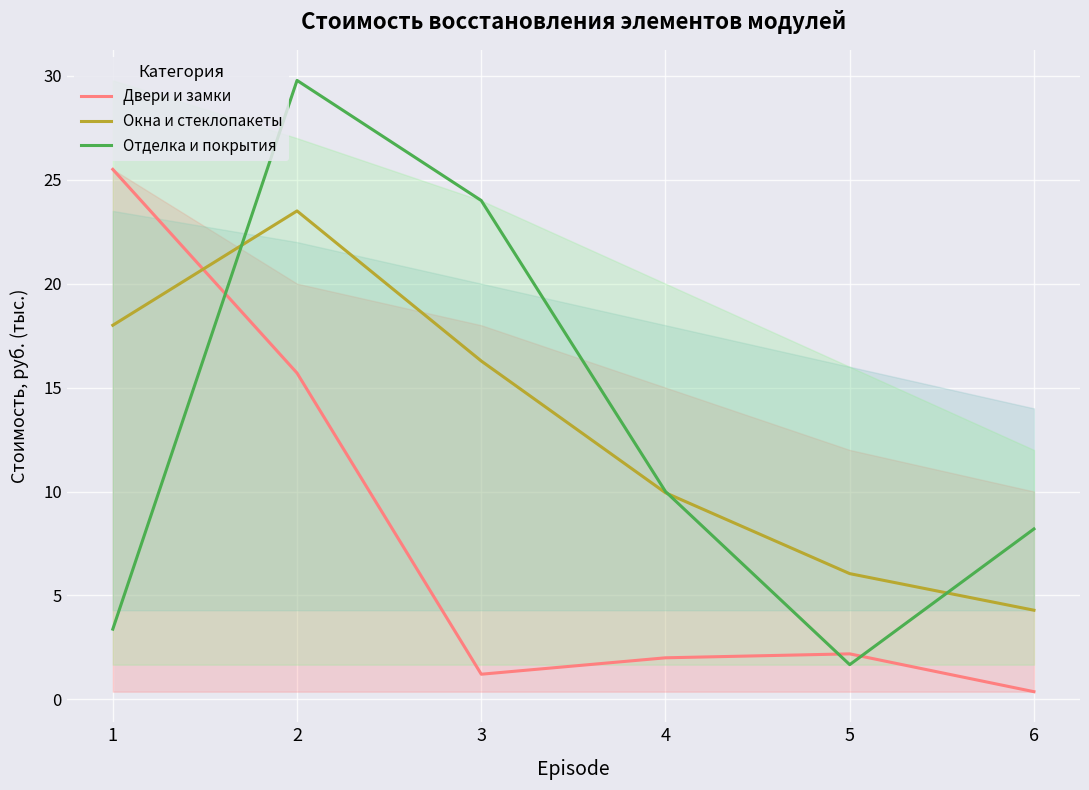

What are all the series names shown in the legend?

Двери и замки, Окна и стеклопакеты, Отделка и покрытия